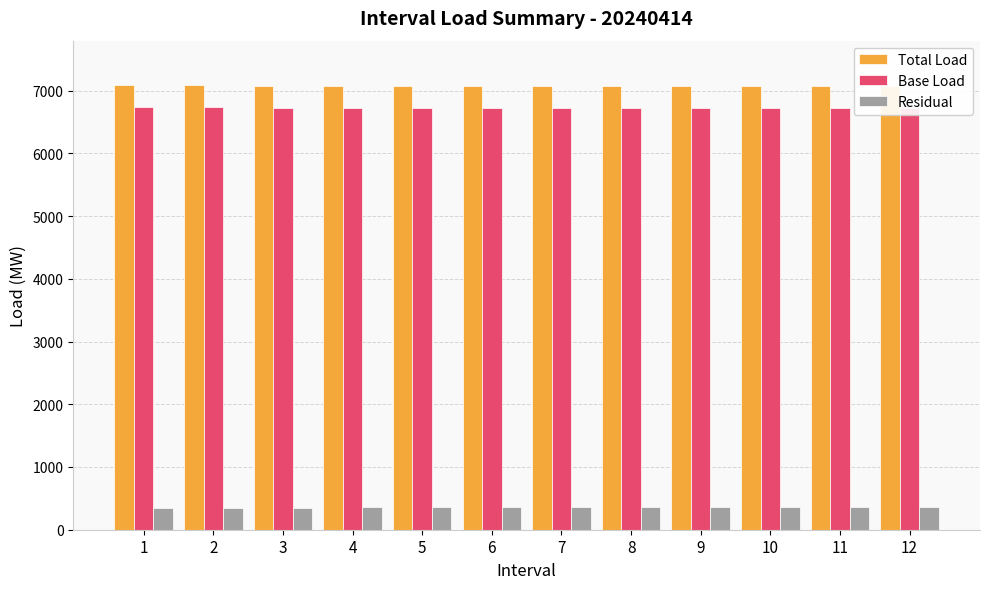

Where is Residual nearest to the value 351?

3